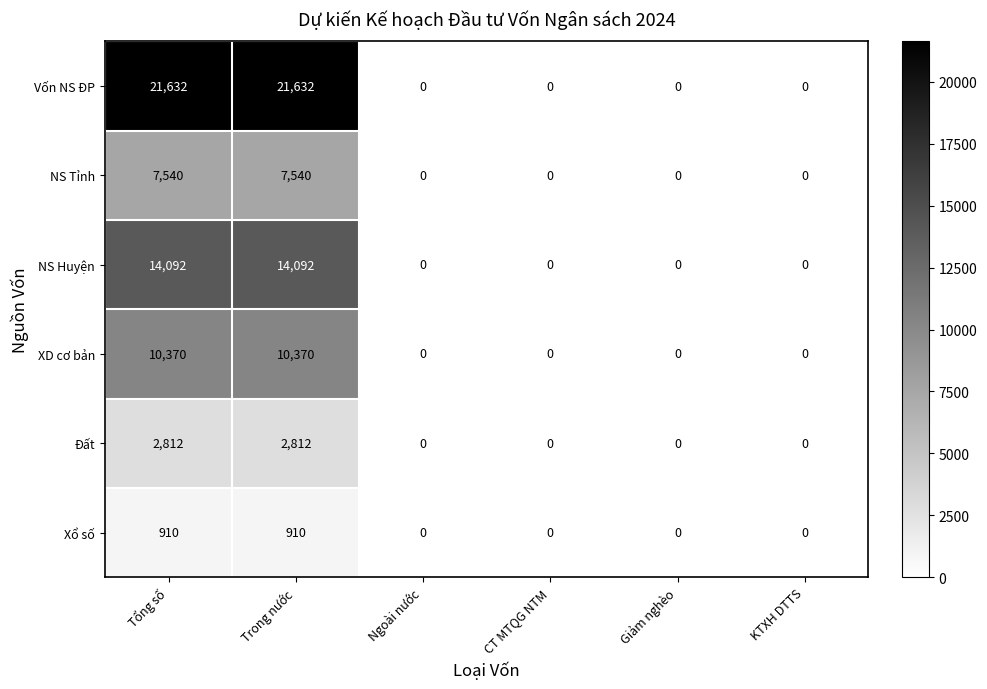

What is the total value across all series at Trong nước?

57356